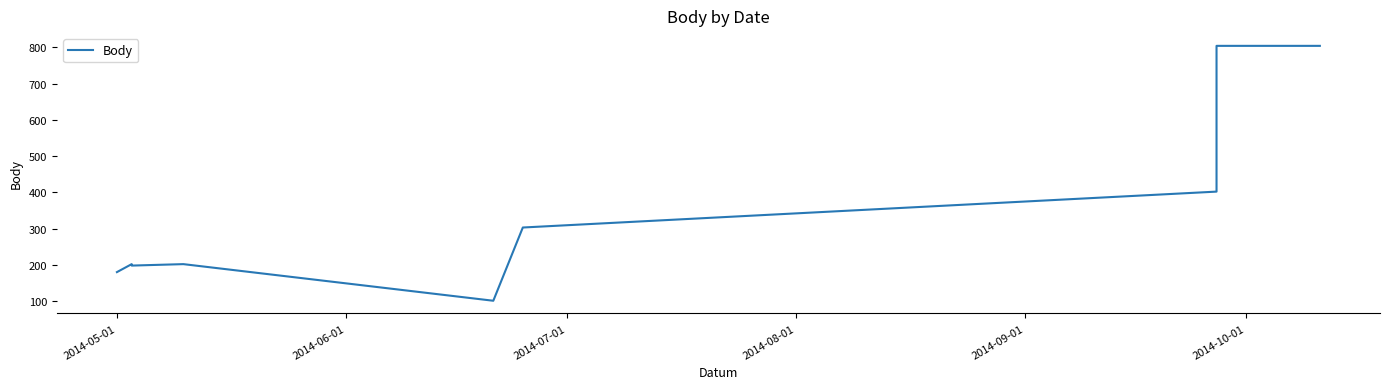

What is the sum of all values?

3196